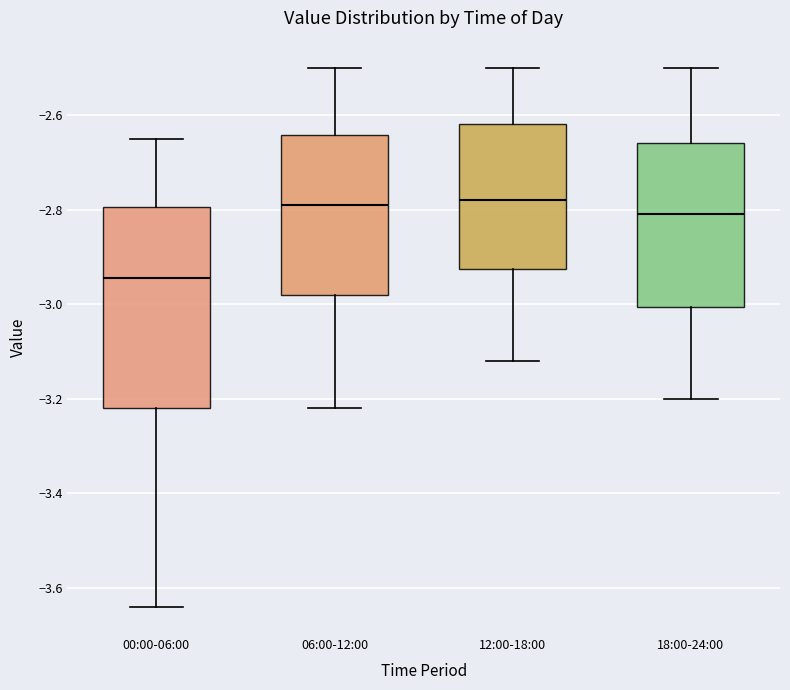

Where does the upper whisker of the box for 12:00-18:00 end on the y-axis? The values are not printed on the chart, so give them approximately, as read against the axis.

-2.50